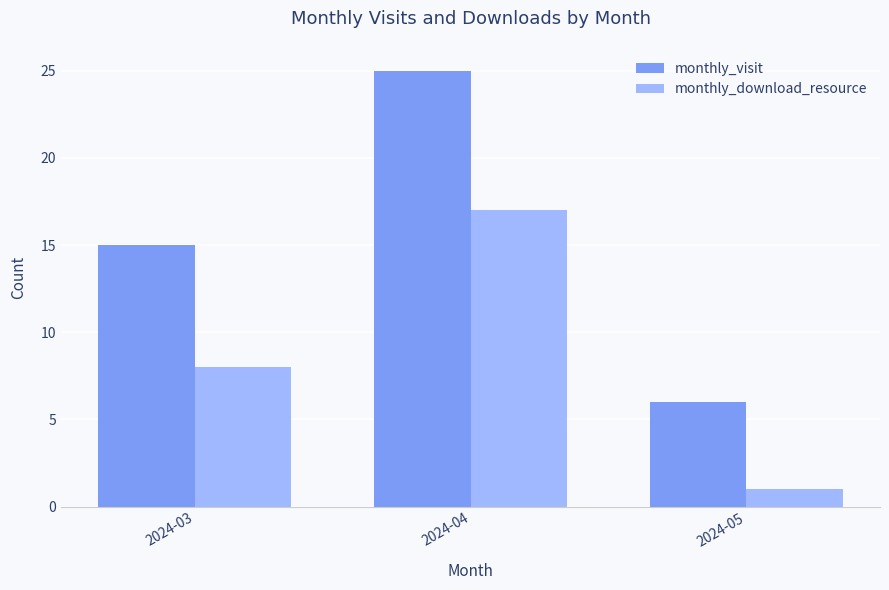

Which series has the largest total across all categories?

monthly_visit